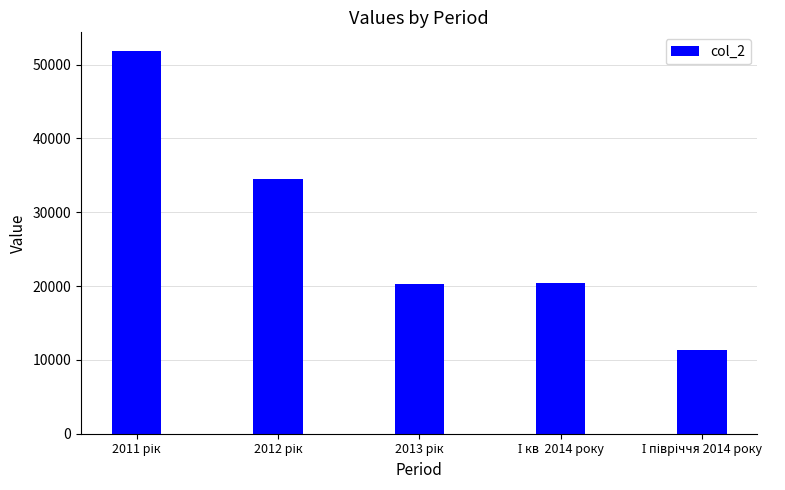

What is the greatest value displayed?

51778